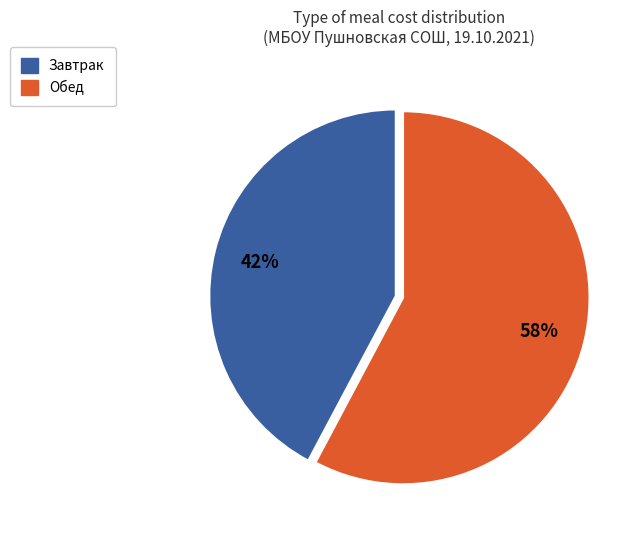

What is the ratio of the value at Обед to the value at Завтрак?

1.4